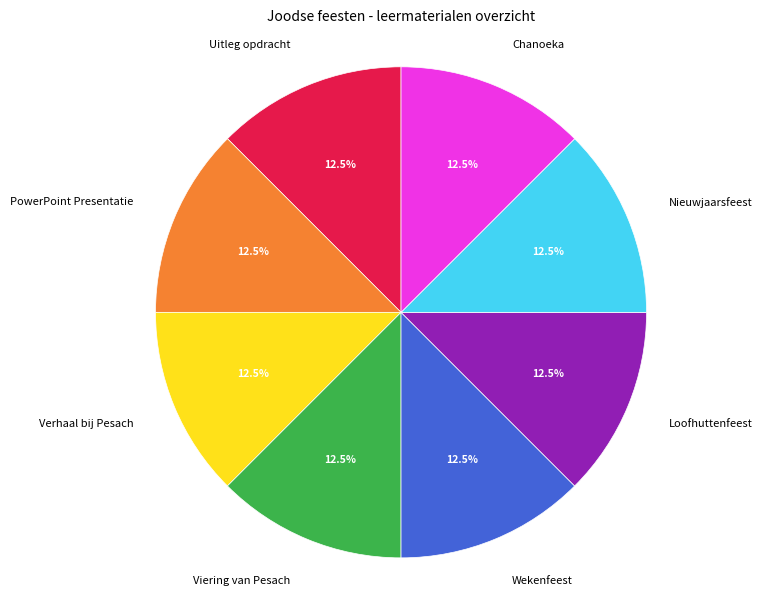

To the nearest percent, what is the average slice percentage?

12%